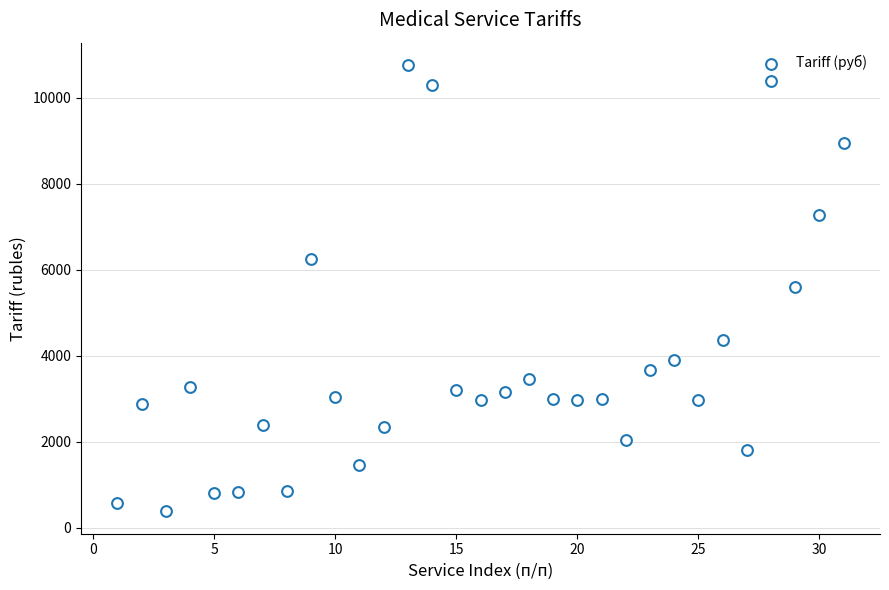

What is the range of X values (max minus min)?

30